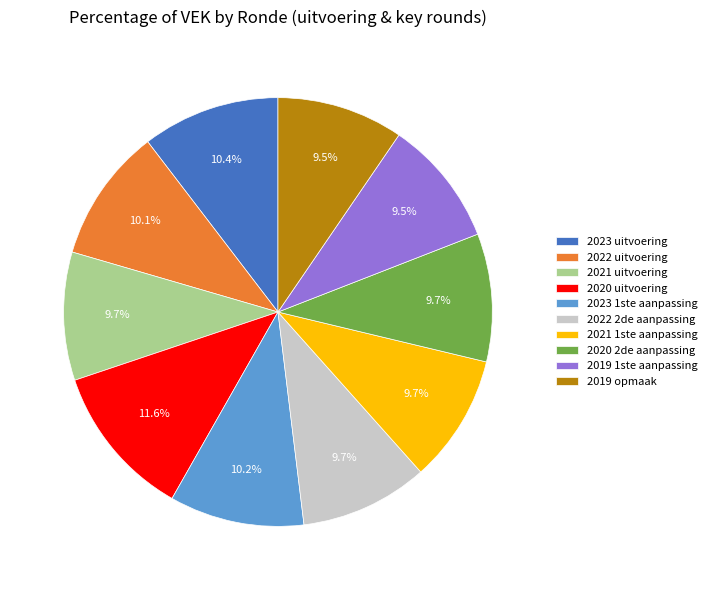

How many slices are in this pie chart?

10